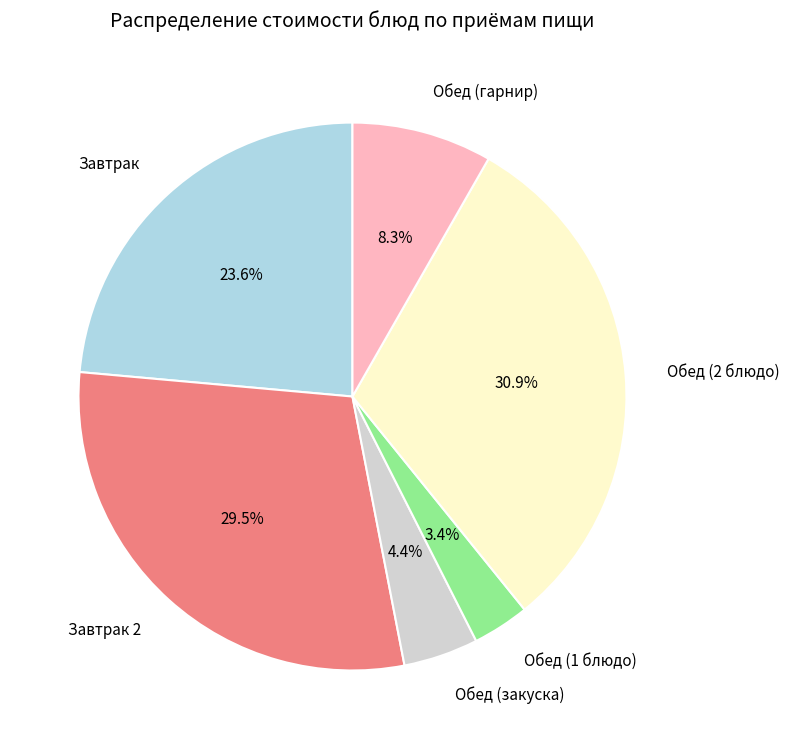

Is it true that Завтрак is 24% of the pie?

True